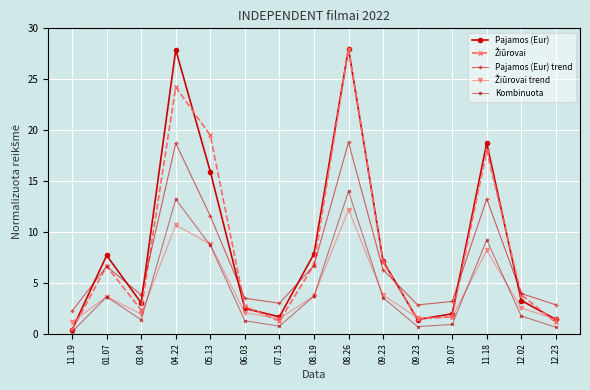

True or false: Pajamos (Eur) and Žiūrovai intersect in this chart.

True